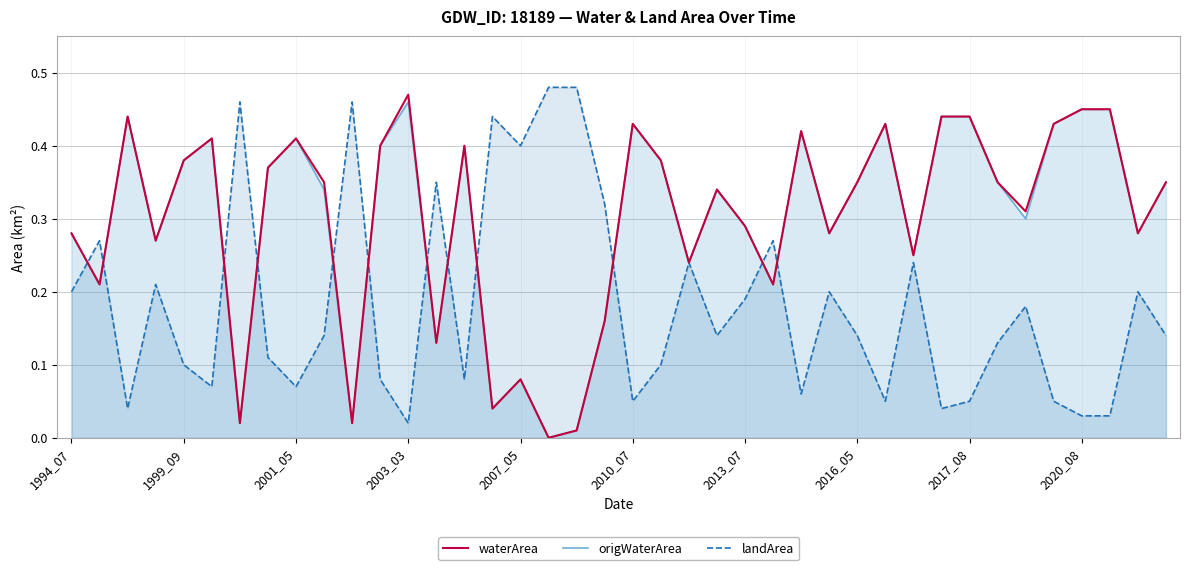

Rank the series by their maximum value, from highest to lowest.

landArea, waterArea, origWaterArea